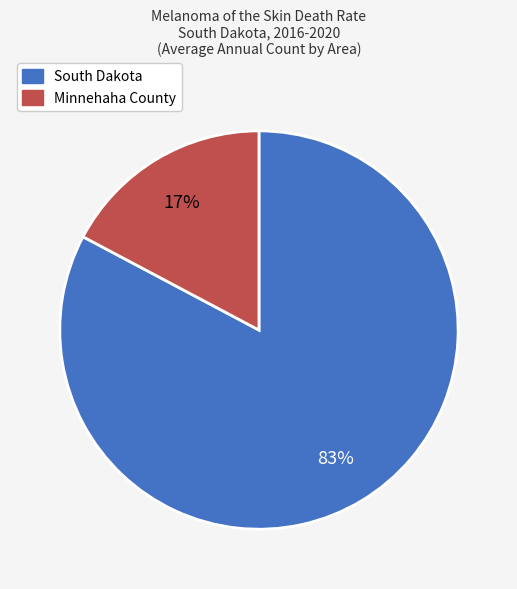

Rank the categories by value from lowest to highest.

Minnehaha County, South Dakota